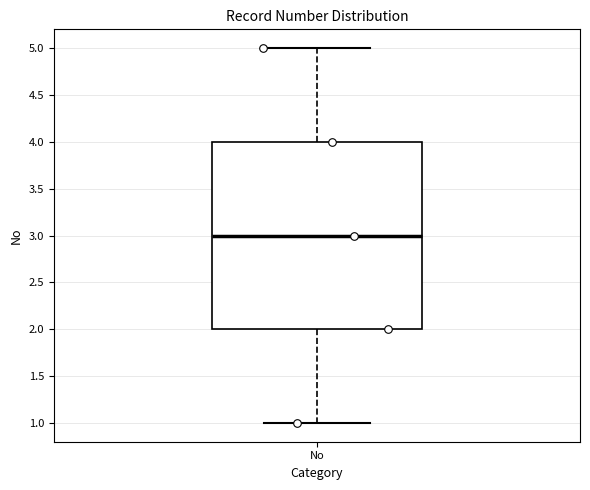

Where is the lower edge of the box for No on the y-axis? The values are not printed on the chart, so give them approximately, as read against the axis.

2